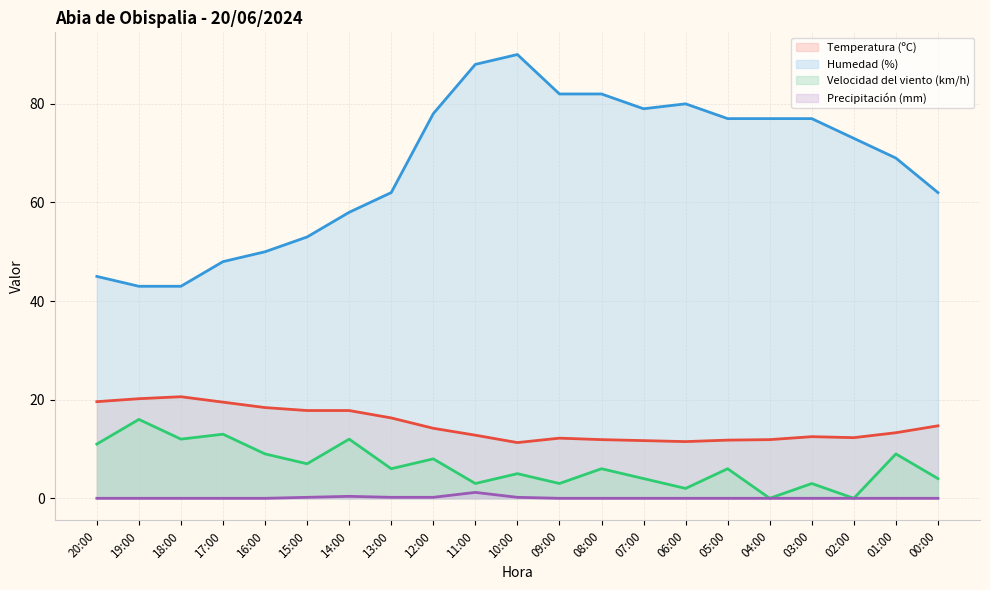

Which series has the widest spread of values?

Humedad (%)